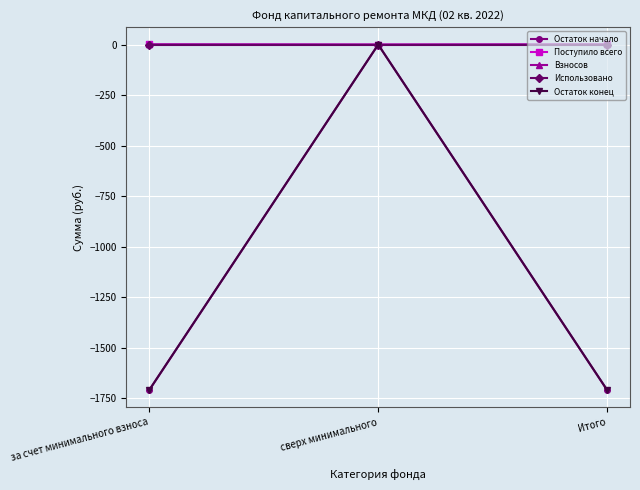

Is this an area chart (filled region under the line)?

No